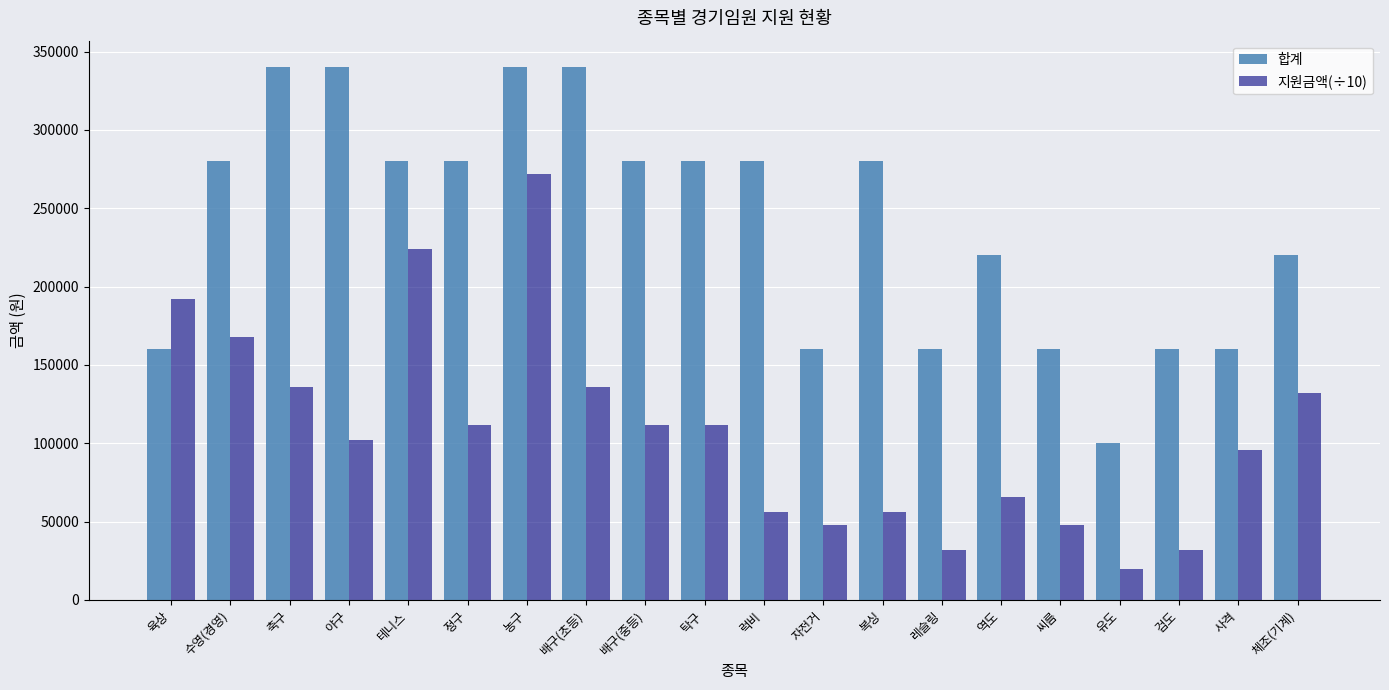

What are all the series names shown in the legend?

합계, 지원금액(÷10)